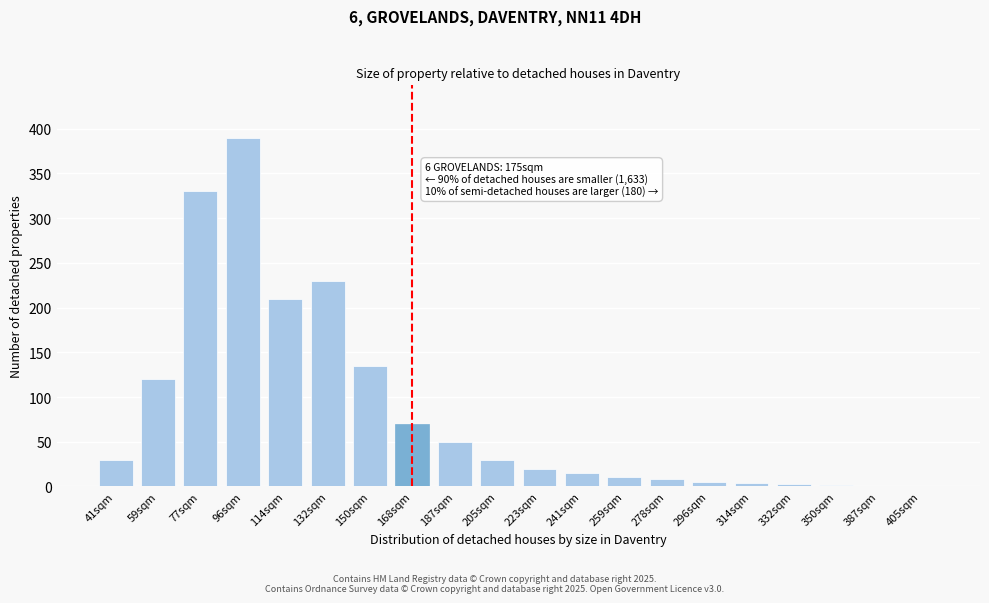

At which label is the value closest to 195?

114sqm